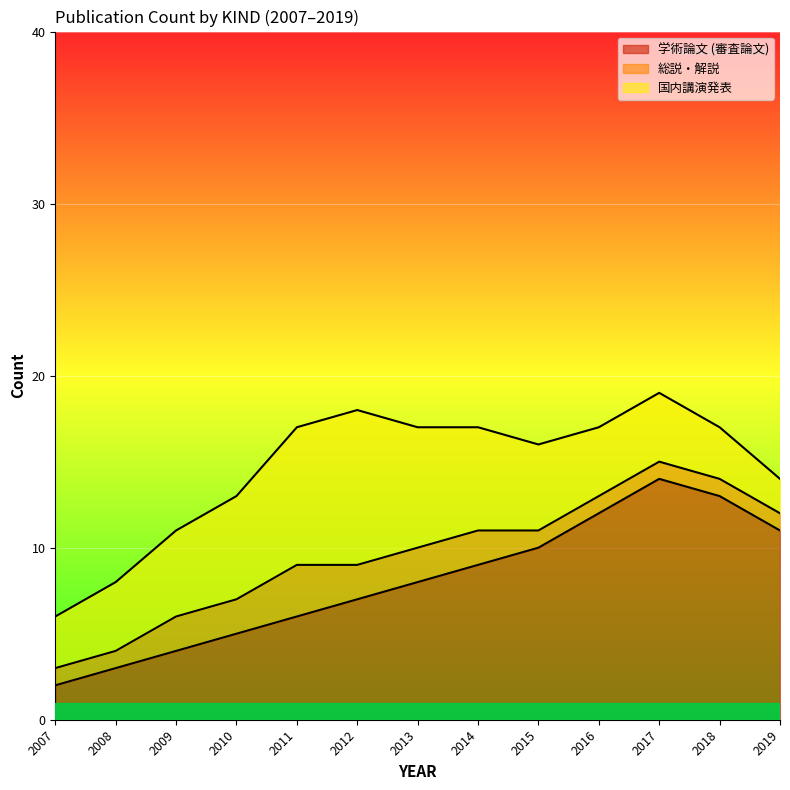

Rank the series by their maximum value, from highest to lowest.

学術論文 (審査論文), 国内講演発表, 総説・解説